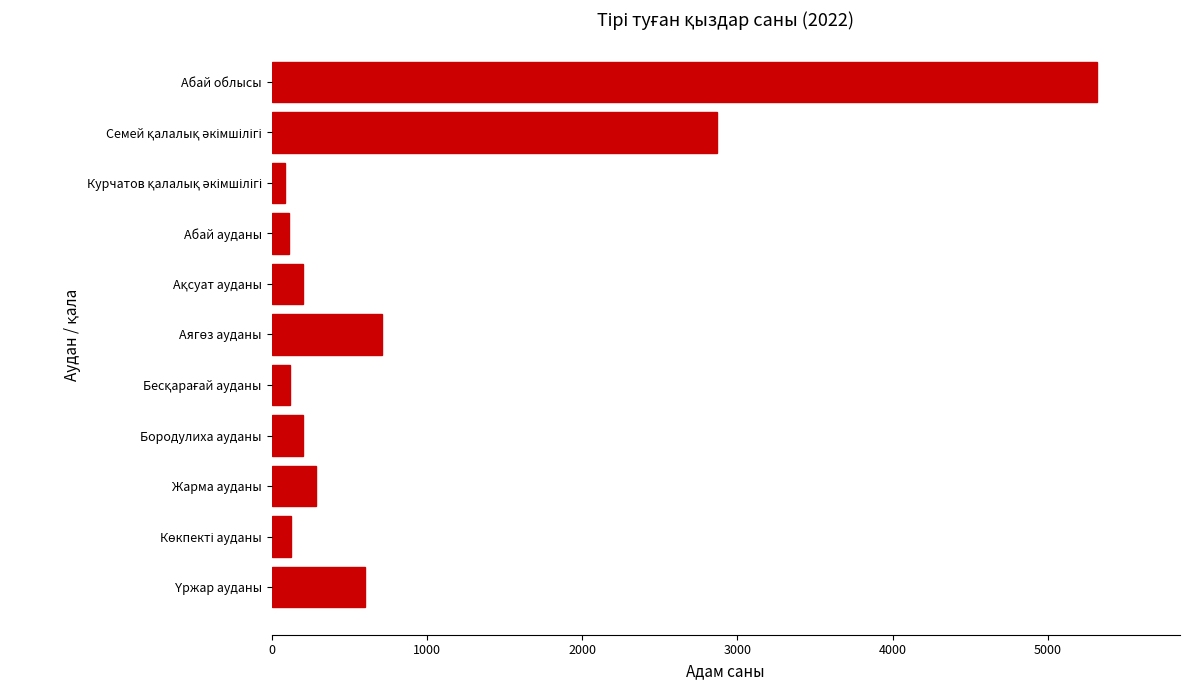

What is the minimum value shown in the chart?

85